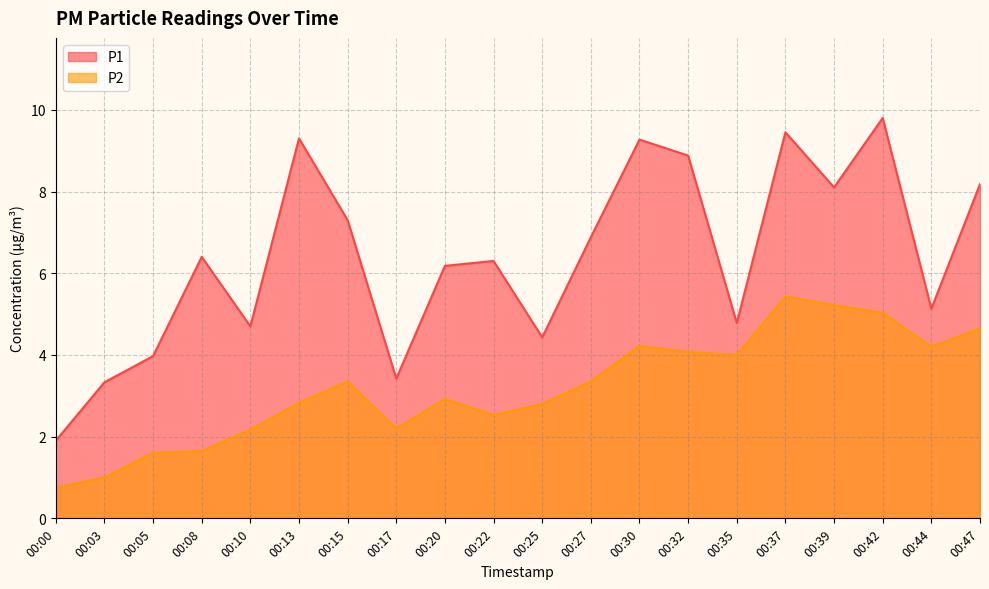

What is the sum of the P1 values at 00:03 and 00:27?

10.2